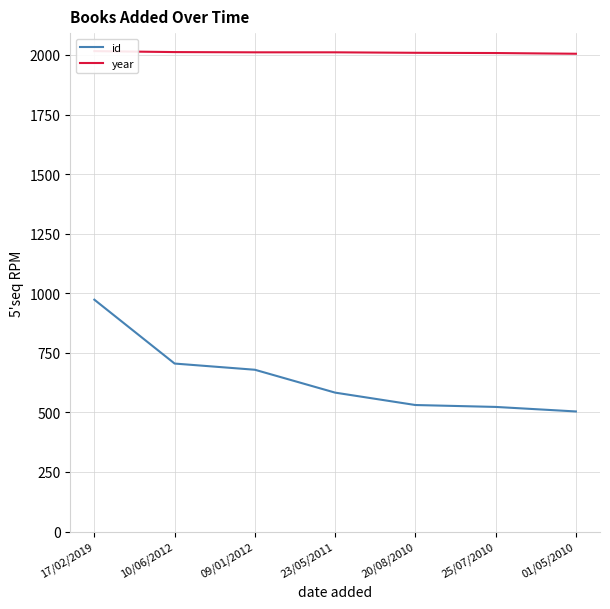

Does the chart display data point markers on the line(s)?

No